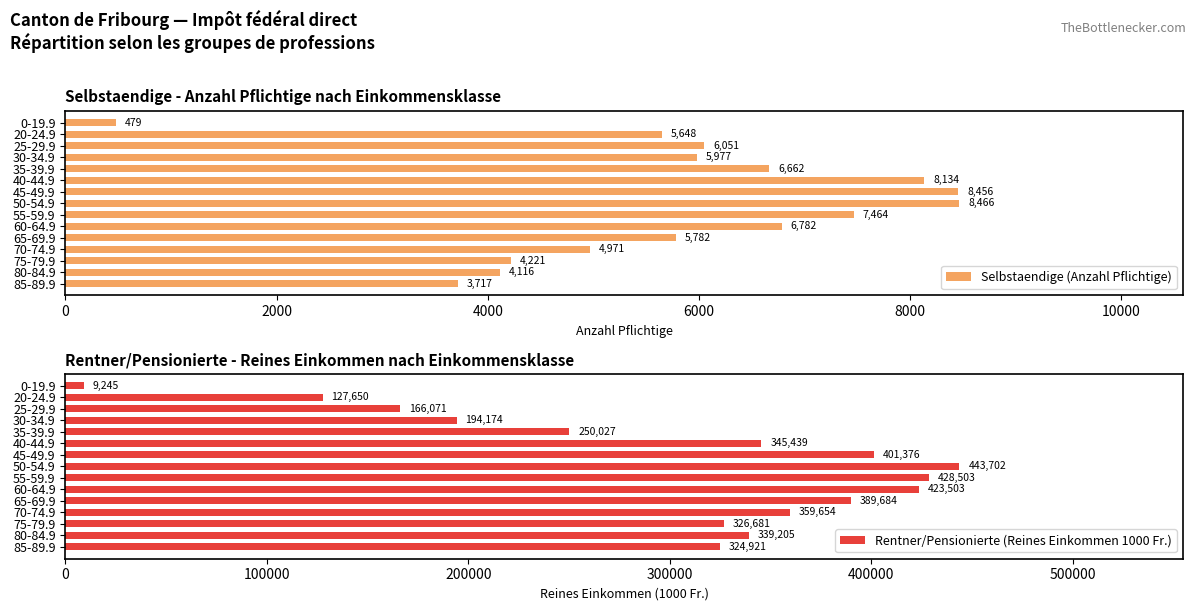

List the series in order of their peak value, lowest first.

Selbstaendige (Anzahl Pflichtige), Rentner/Pensionierte (Reines Einkommen 1000 Fr.)